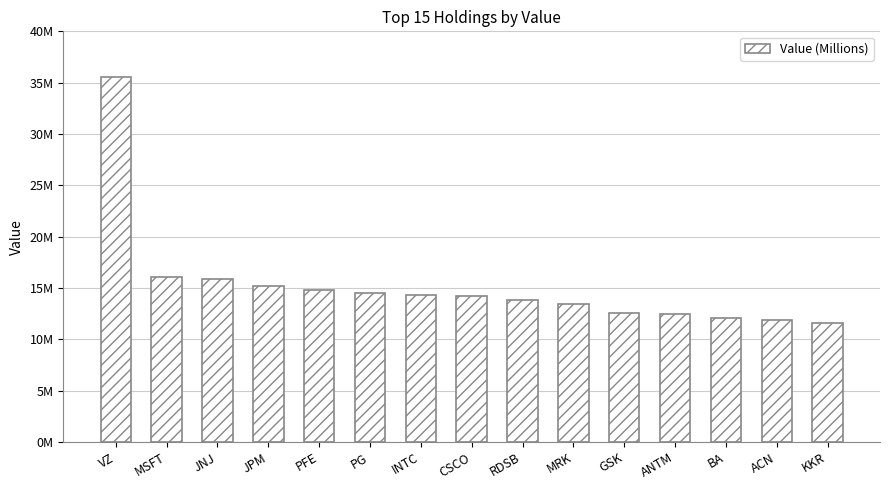

Are the bars horizontal?

No